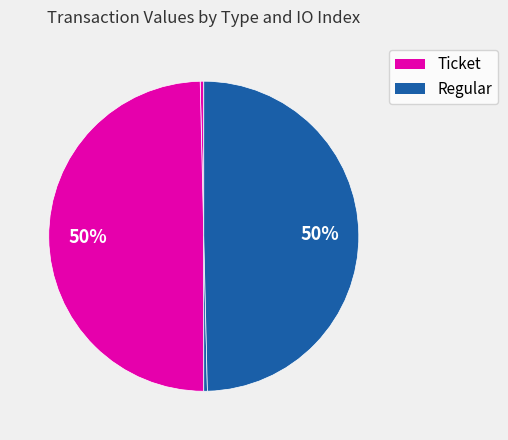

Rank the categories by value from lowest to highest.

Ticket io_index=0, Regular io_index=0, Ticket io_index=1, Regular io_index=1